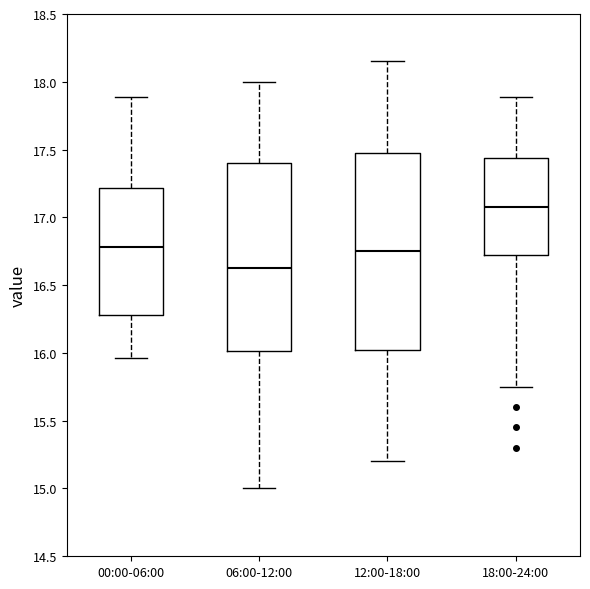

Which box's median line is the lowest?

06:00-12:00